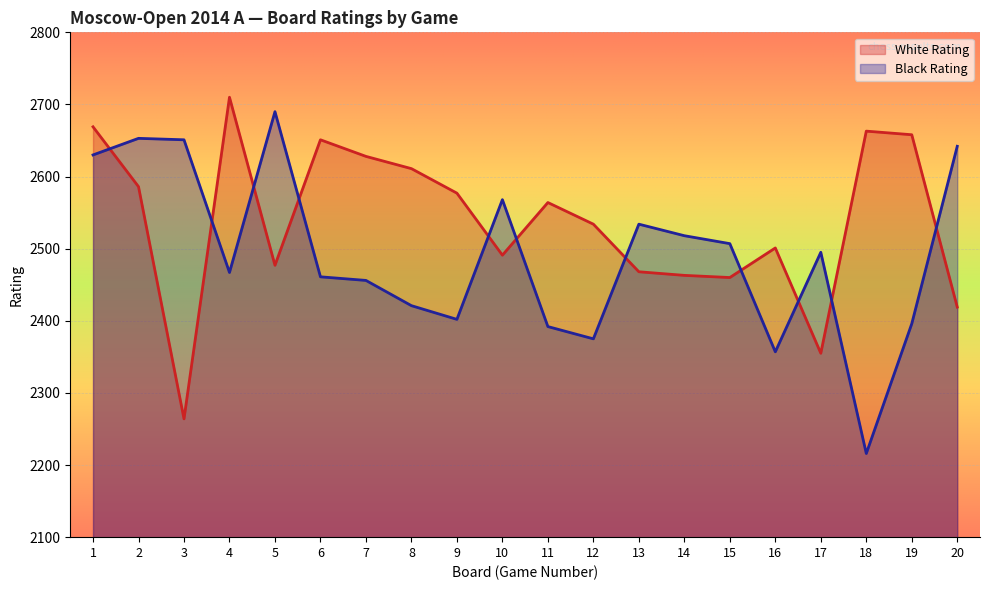

What is the average value of the Black Rating series?

2492